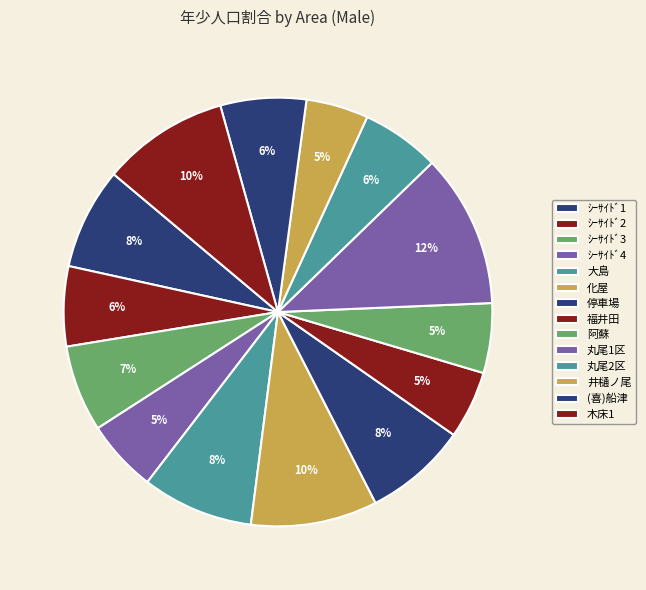

To the nearest percent, what is the combined percentage of ｼｰｻｲﾄﾞ4 and ｼｰｻｲﾄﾞ3?

12%